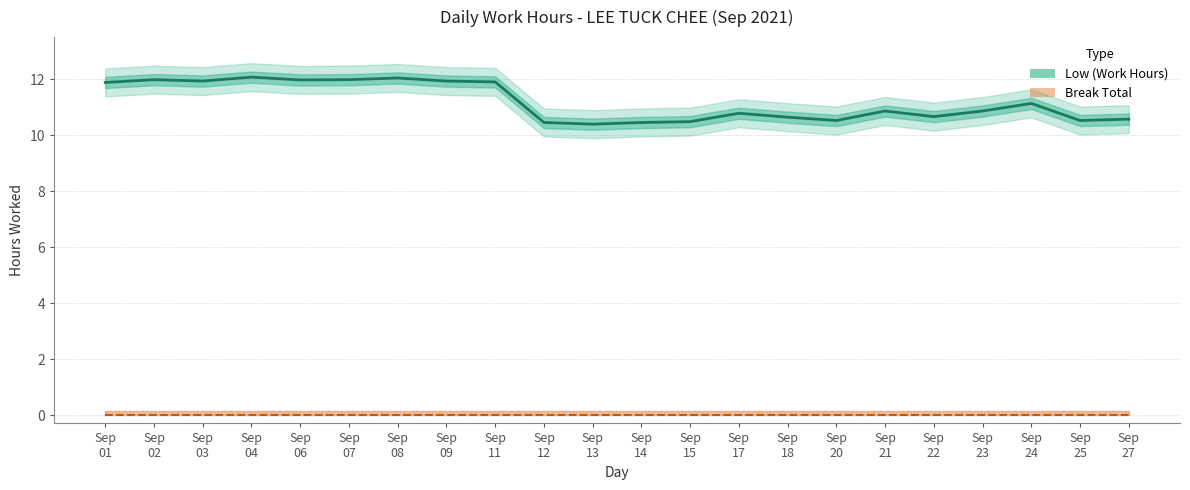

What is the minimum value shown in the chart?

10.4